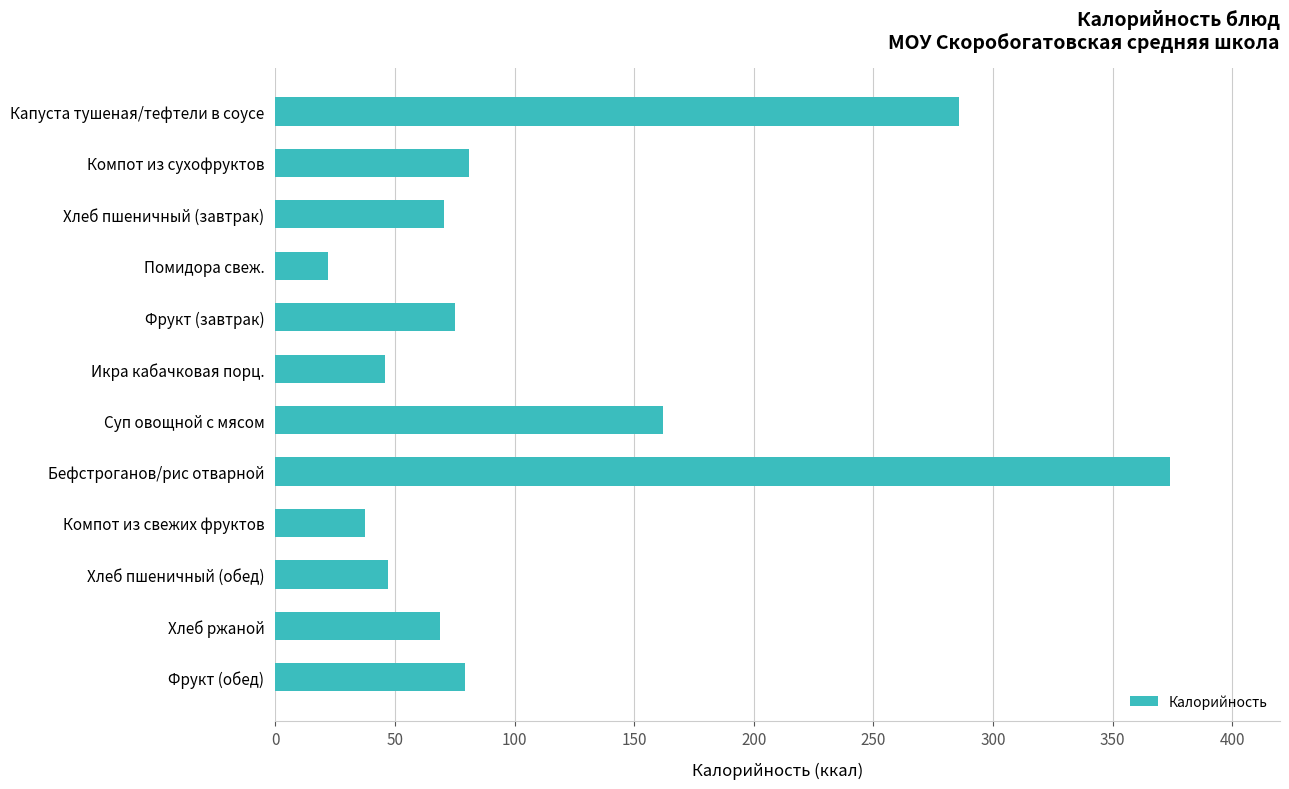

Between Хлеб пшеничный (обед) and Бефстроганов/рис отварной, which is larger?

Бефстроганов/рис отварной